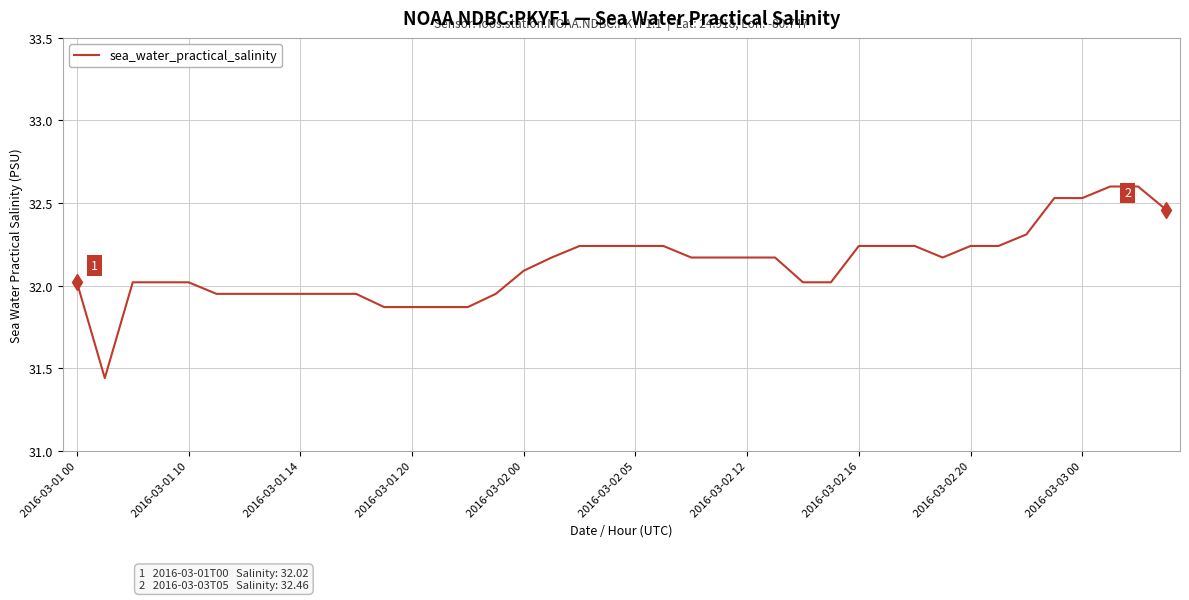

What is the greatest value displayed?

32.6